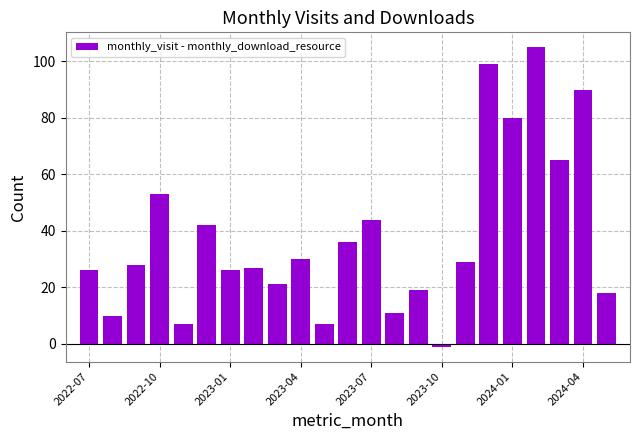

What is the sum of all values?

872